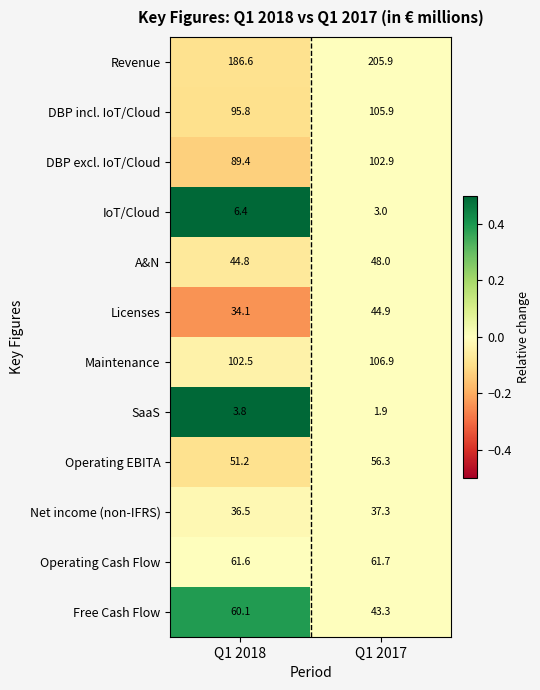

What is the total value across all series at Q1 2018?

772.8